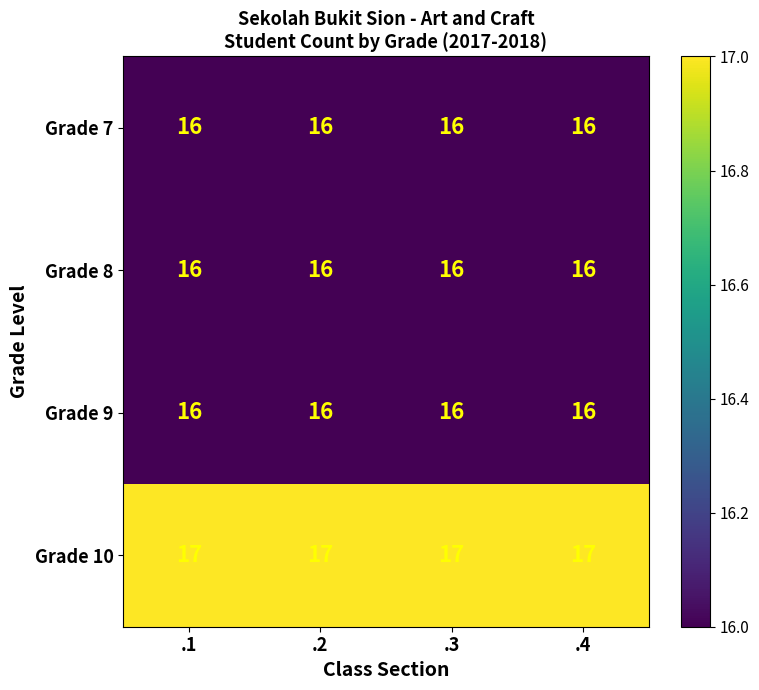

What is the average value of the Grade 9 series?

16